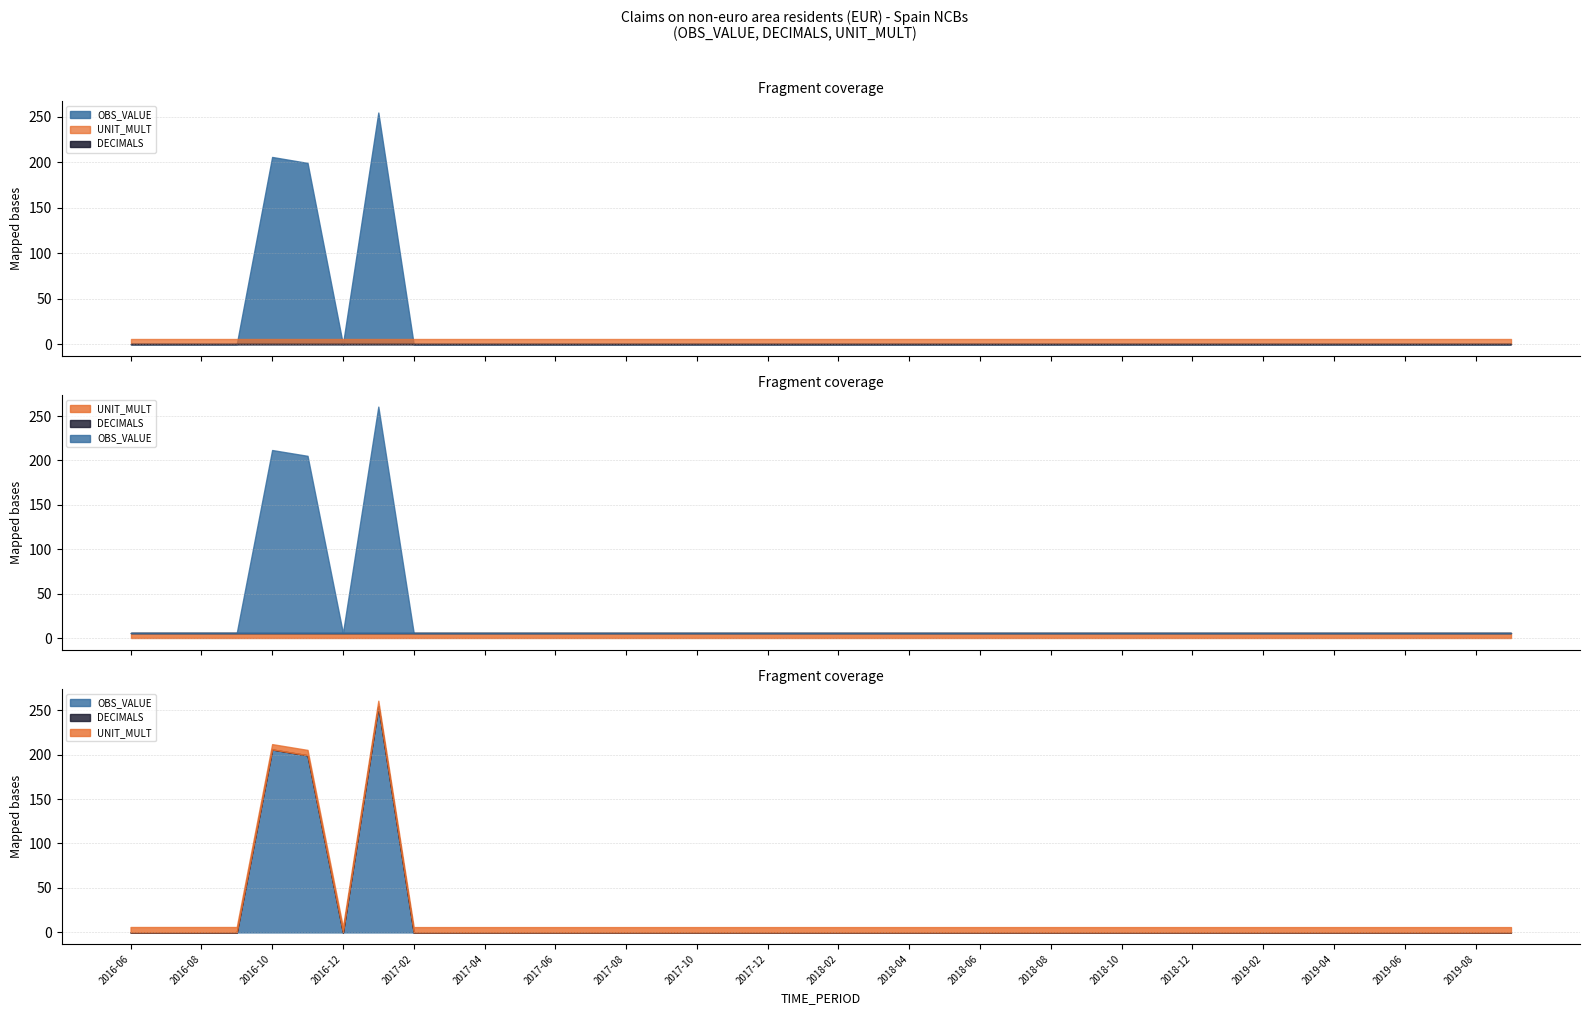

Does the chart display data point markers on the line(s)?

No